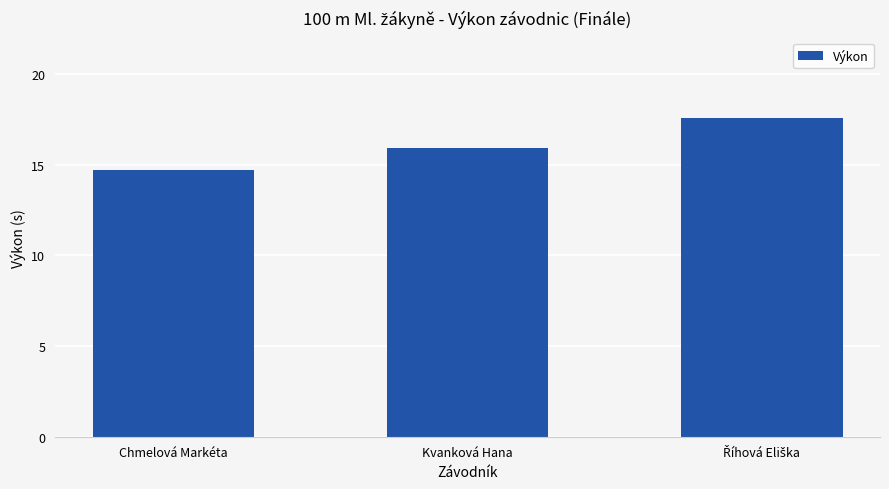

How many data points are less than 15?

1